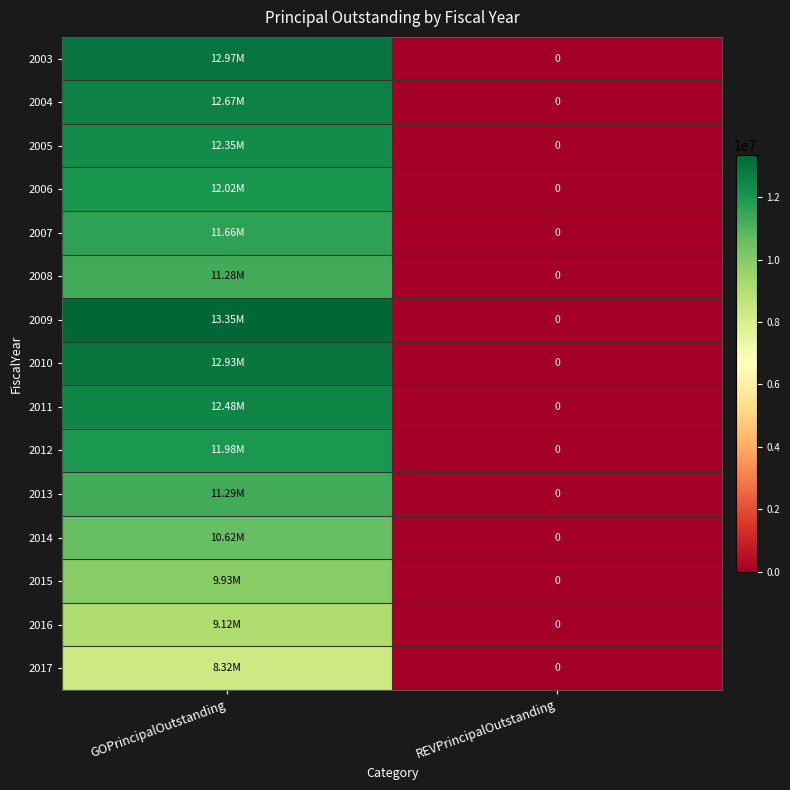

Which has a higher value, GOPrincipalOutstanding or REVPrincipalOutstanding?

GOPrincipalOutstanding